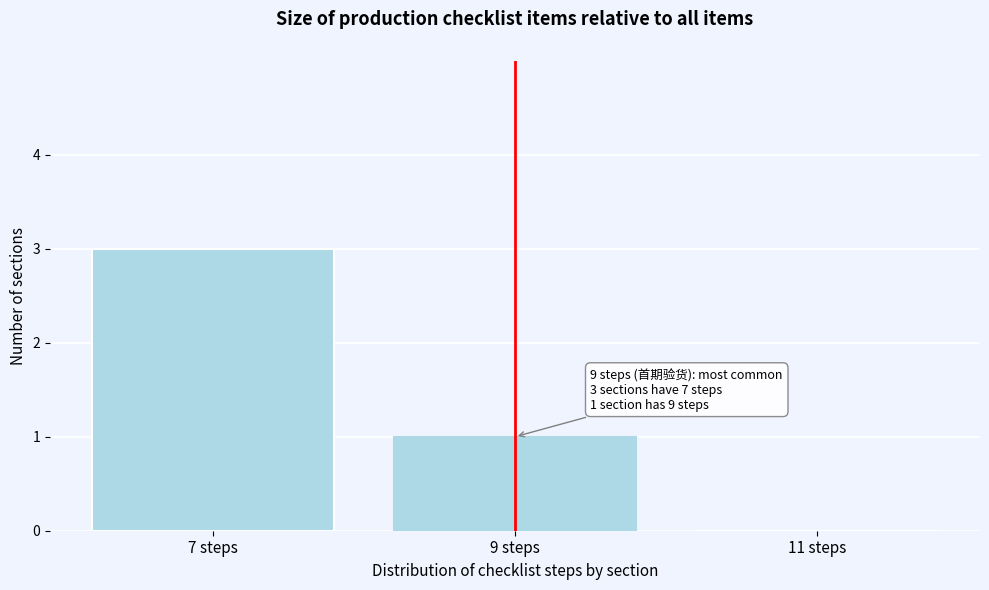

Reading left to right, list all the values displayed in this chart.

7 steps=3	9 steps=1	11 steps=0